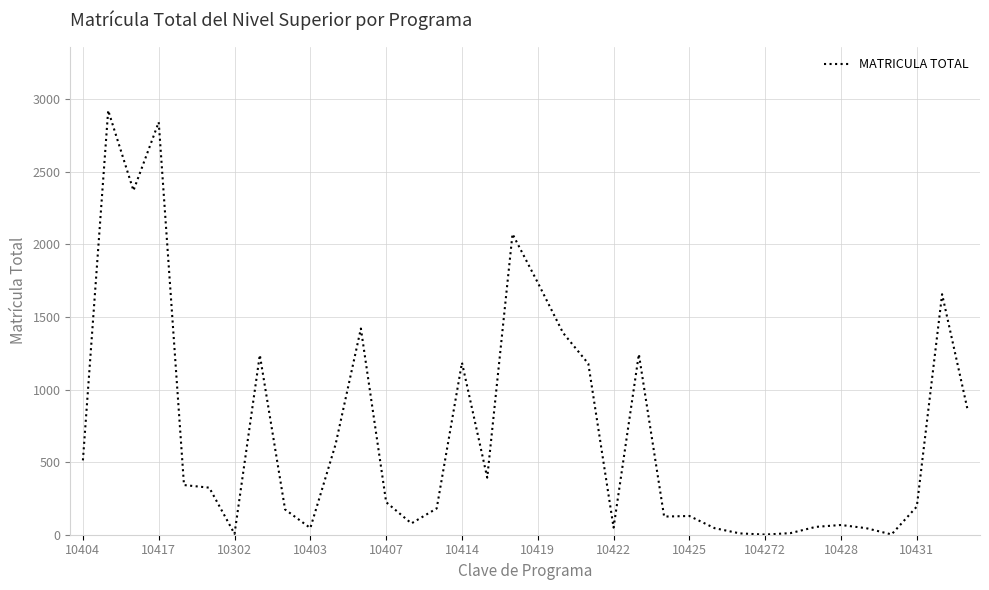

What is the difference between the maximum and minimum values?

2921